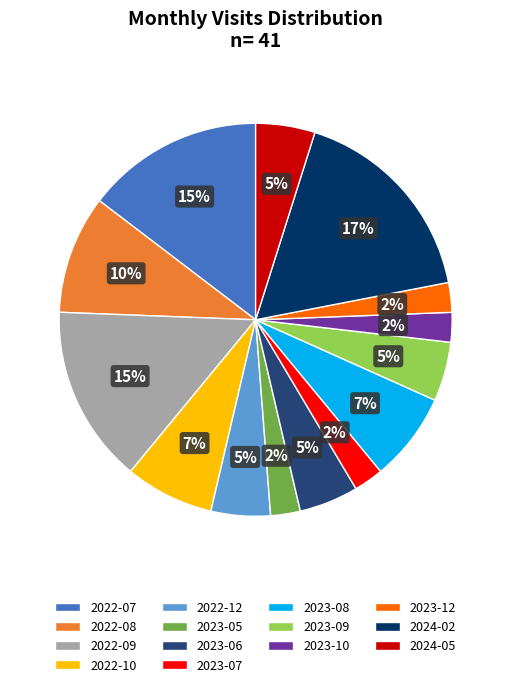

Approximately how many times larger is the value at 2022-08 compared to 2024-02?

0.6